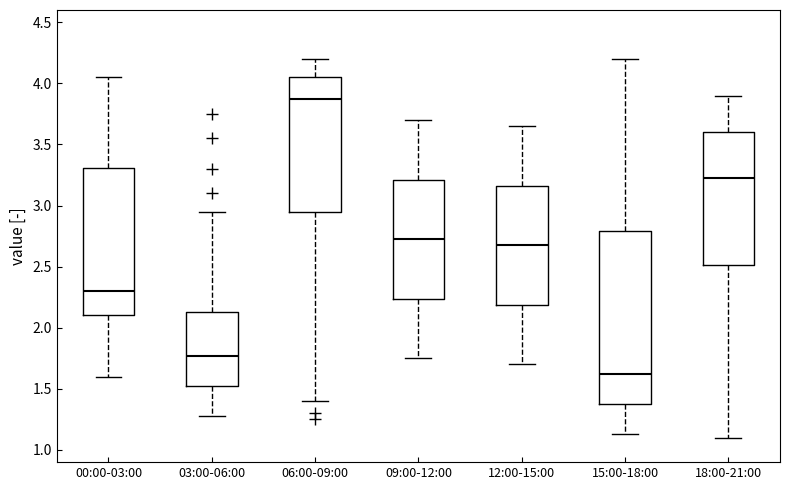

Where does the upper whisker of the box for 03:00-06:00 end on the y-axis? The values are not printed on the chart, so give them approximately, as read against the axis.

2.95